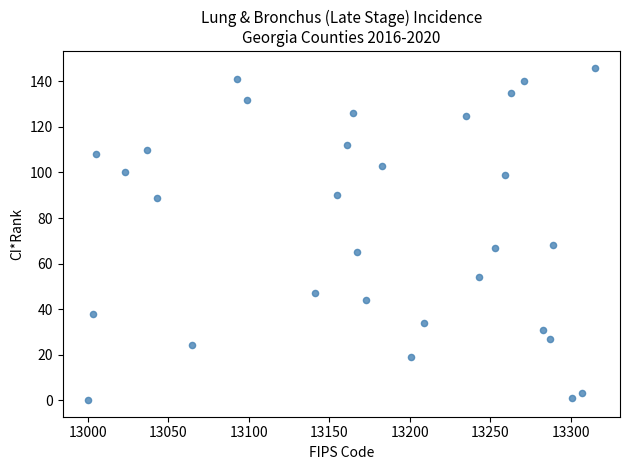

What is the range of X values (max minus min)?

315